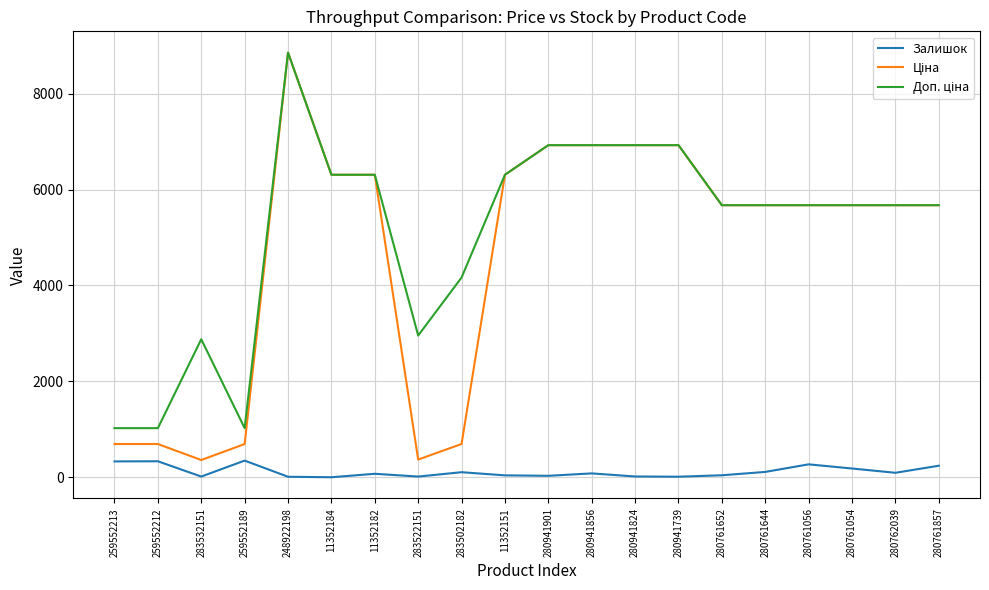

At which category is the sum across all series the highest?

248922198